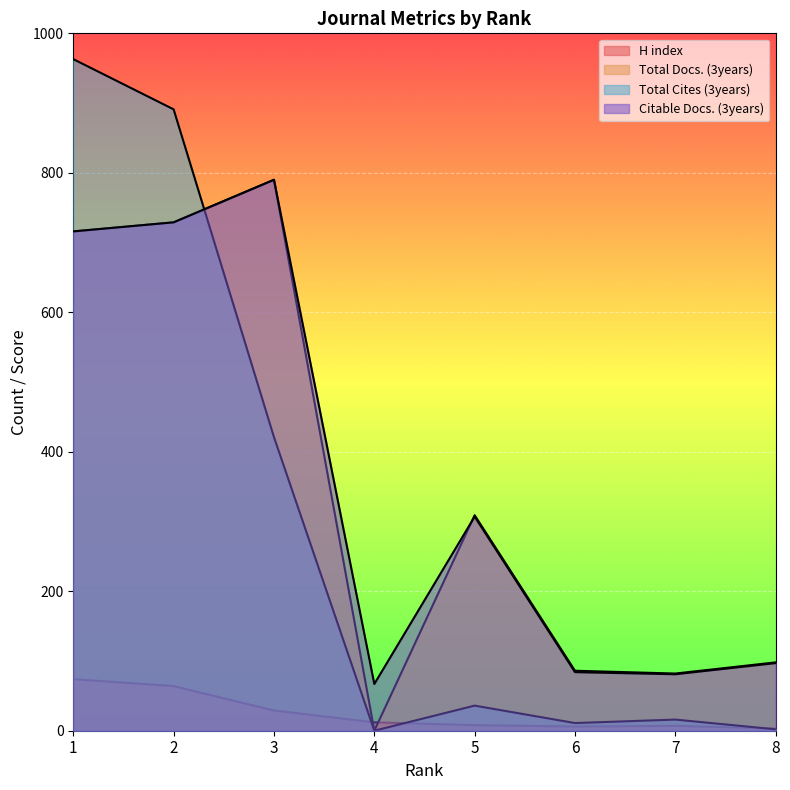

Reading right to left, extract all data points from this chart.

H index: 8=3	7=7	6=6	5=8	4=12	3=29	2=64	1=74
Total Docs. (3years): 8=98	7=82	6=86	5=309	4=0	3=790	2=729	1=716
Total Cites (3years): 8=2	7=16	6=11	5=36	4=0	3=421	2=891	1=963
Citable Docs. (3years): 8=97	7=81	6=84	5=307	4=67	3=790	2=729	1=716